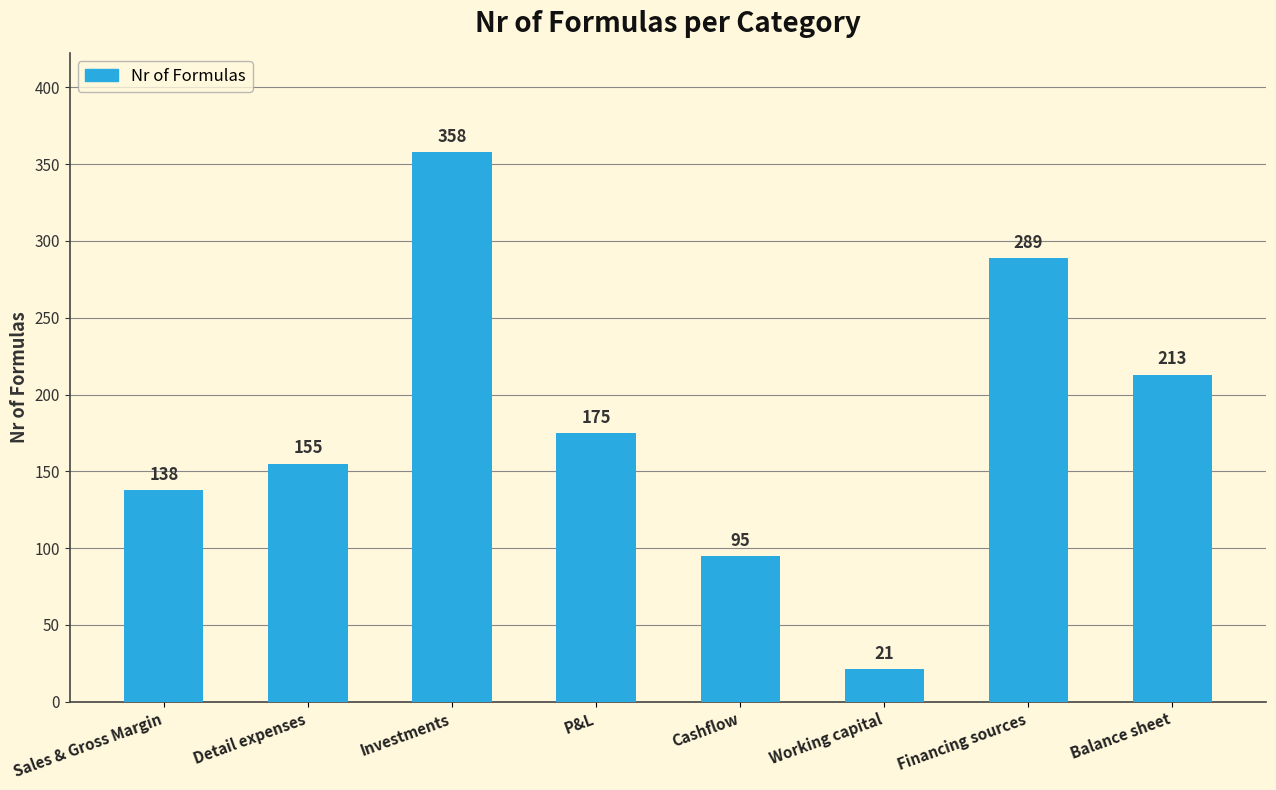

What is the approximate value at Investments, to the nearest 5?

360